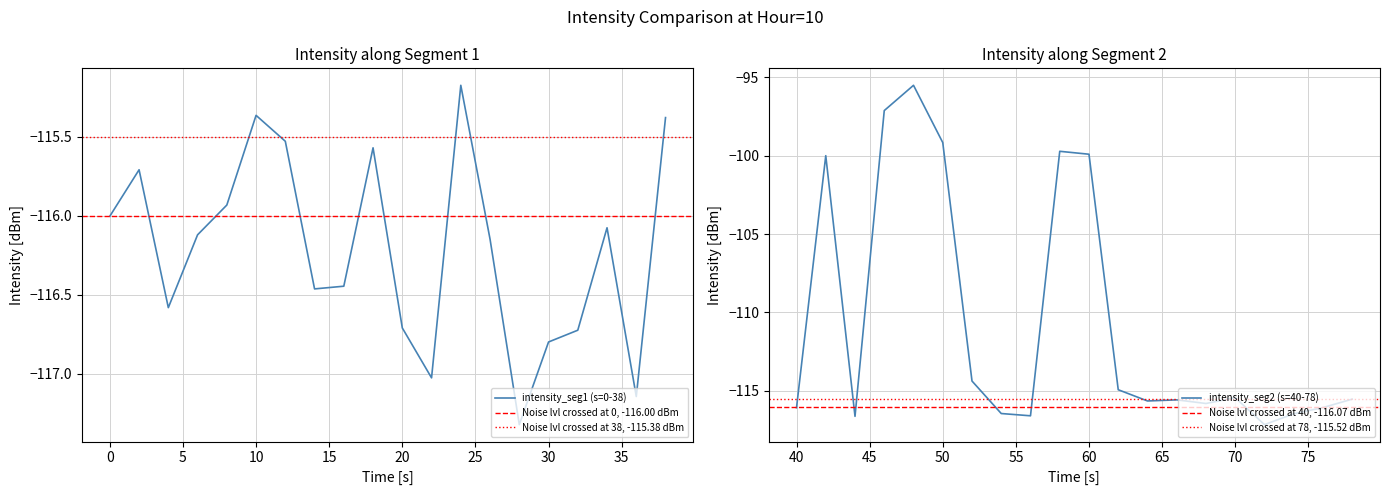

True or false: the data has more than 2 interior local peaks.

True